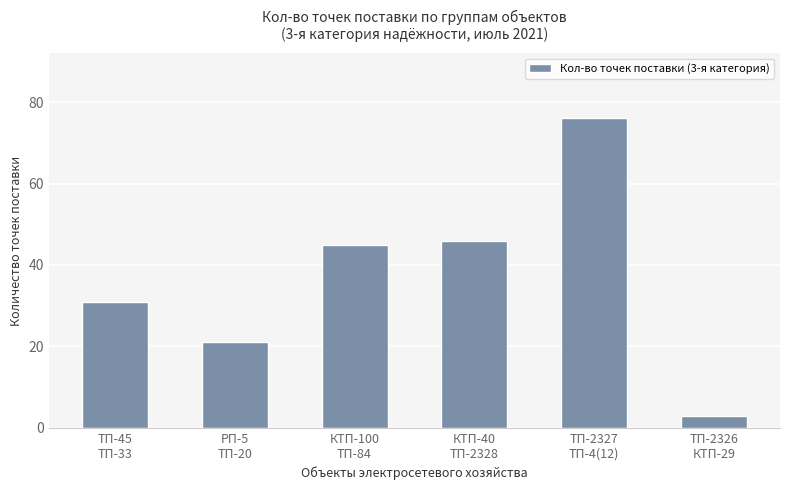

What is the value of the 5th bar from the left?

76